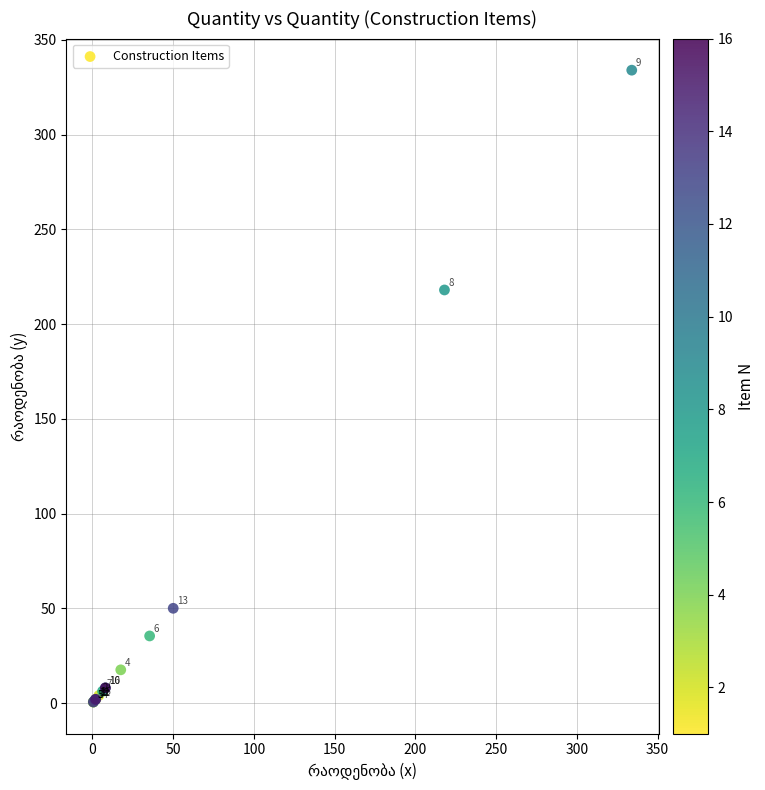

What Y value in the scatter plot is closest to 167?

218.0